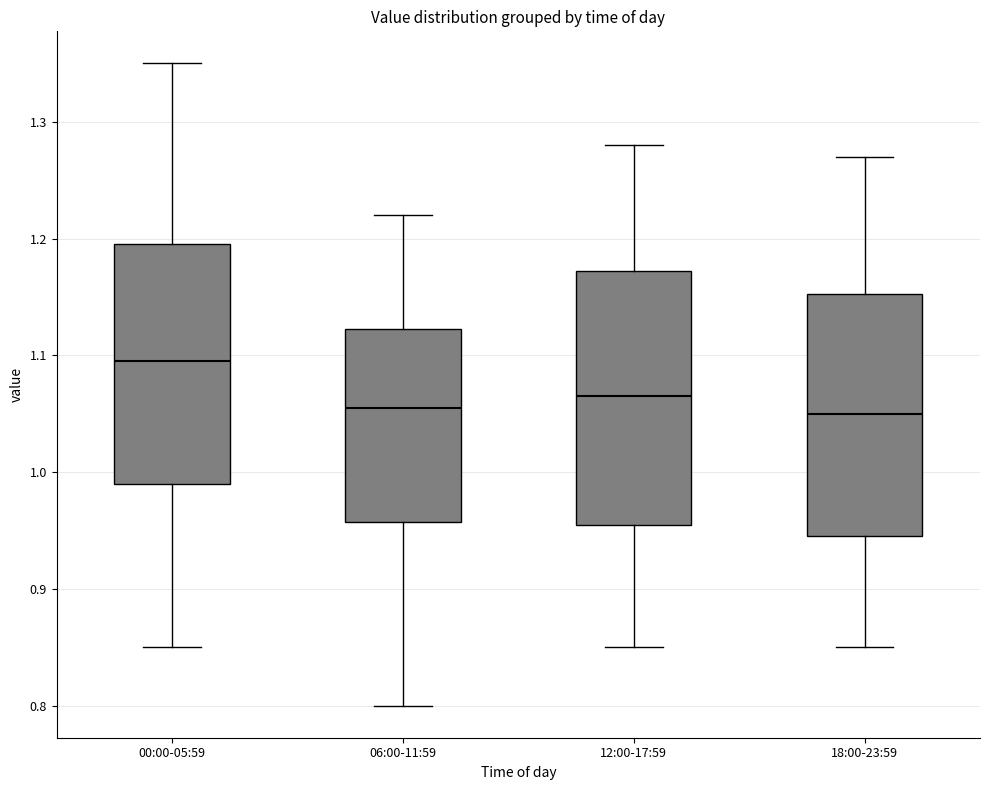

Which box has the highest median line?

00:00-05:59